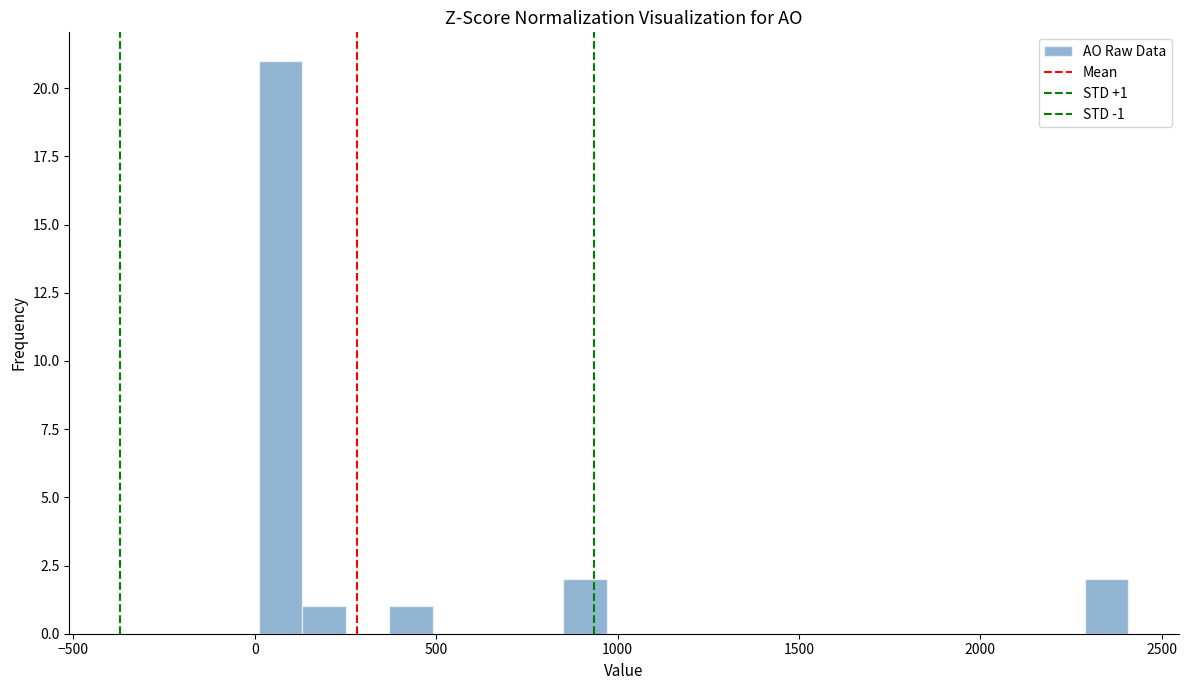

Around what value on the x-axis is the tallest bar? Give the approximate position of its centre, as read against the axis.

50